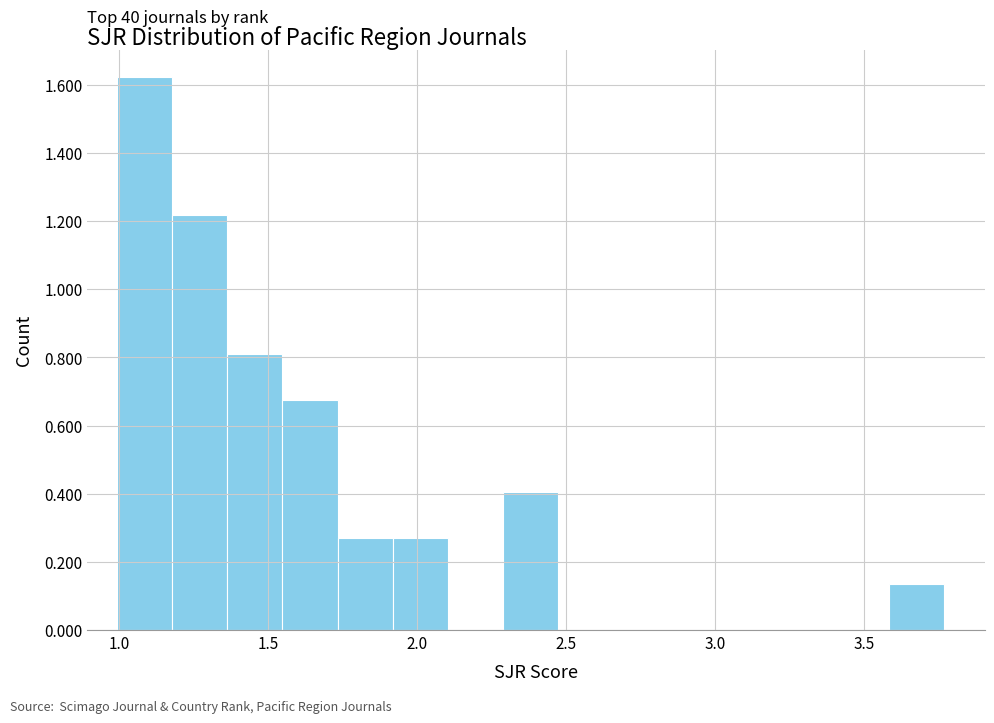

Around what value on the x-axis is the tallest bar? Give the approximate position of its centre, as read against the axis.

1.10